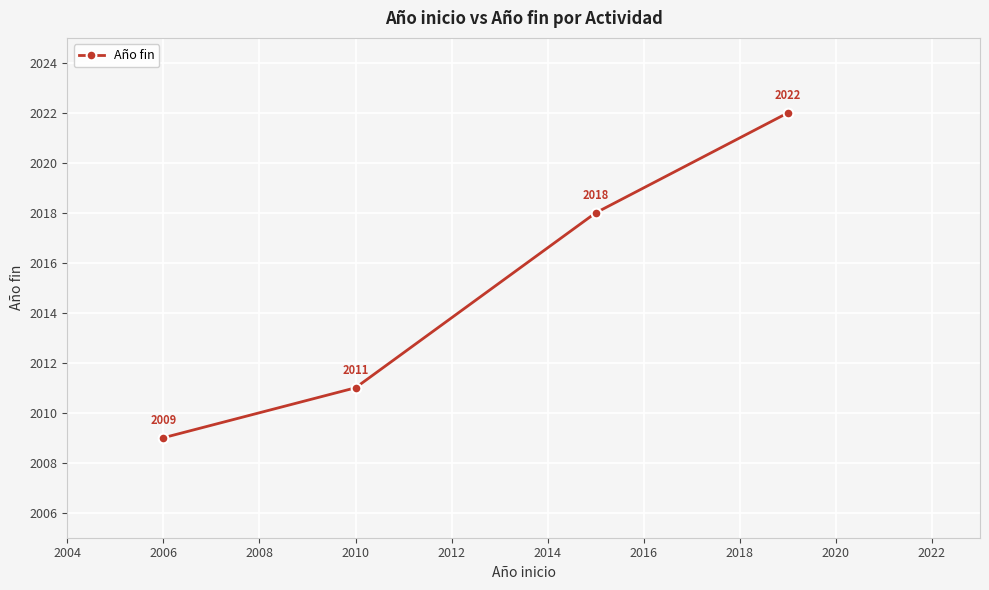

What is the difference between the second highest and minimum values?

9